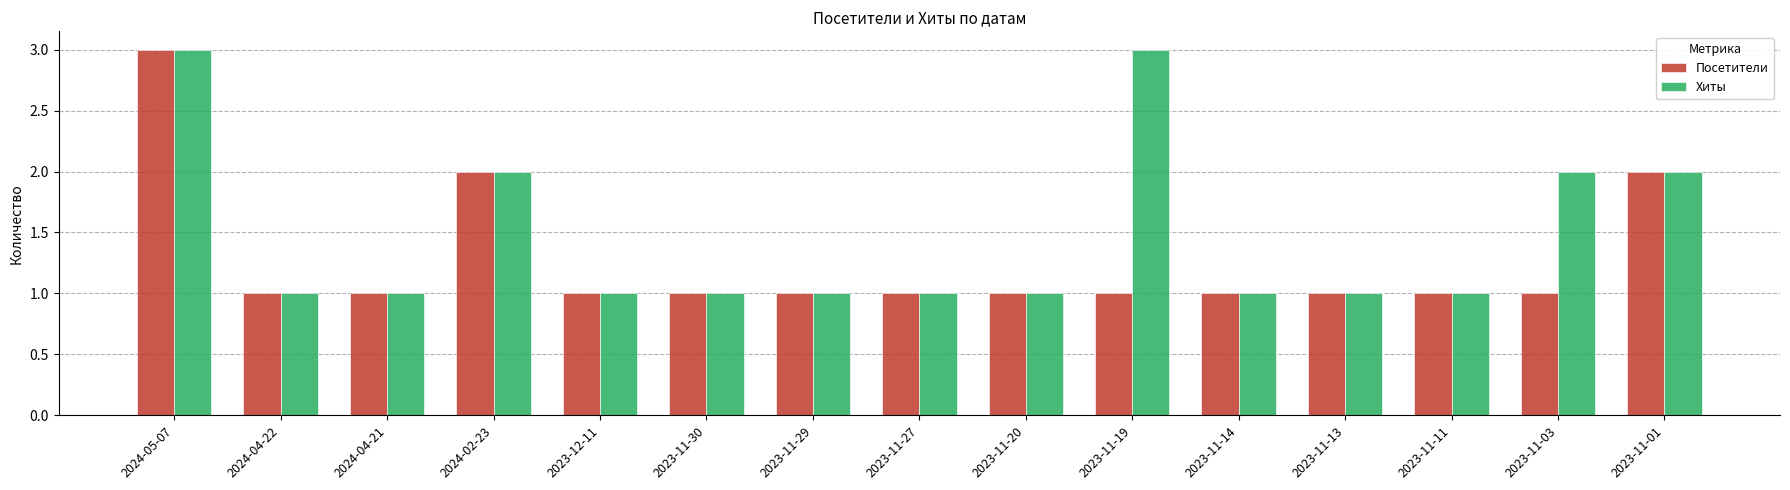

Reading left to right, list all the values displayed in this chart.

Посетители: 2024-05-07=3	2024-04-22=1	2024-04-21=1	2024-02-23=2	2023-12-11=1	2023-11-30=1	2023-11-29=1	2023-11-27=1	2023-11-20=1	2023-11-19=1	2023-11-14=1	2023-11-13=1	2023-11-11=1	2023-11-03=1	2023-11-01=2
Хиты: 2024-05-07=3	2024-04-22=1	2024-04-21=1	2024-02-23=2	2023-12-11=1	2023-11-30=1	2023-11-29=1	2023-11-27=1	2023-11-20=1	2023-11-19=3	2023-11-14=1	2023-11-13=1	2023-11-11=1	2023-11-03=2	2023-11-01=2